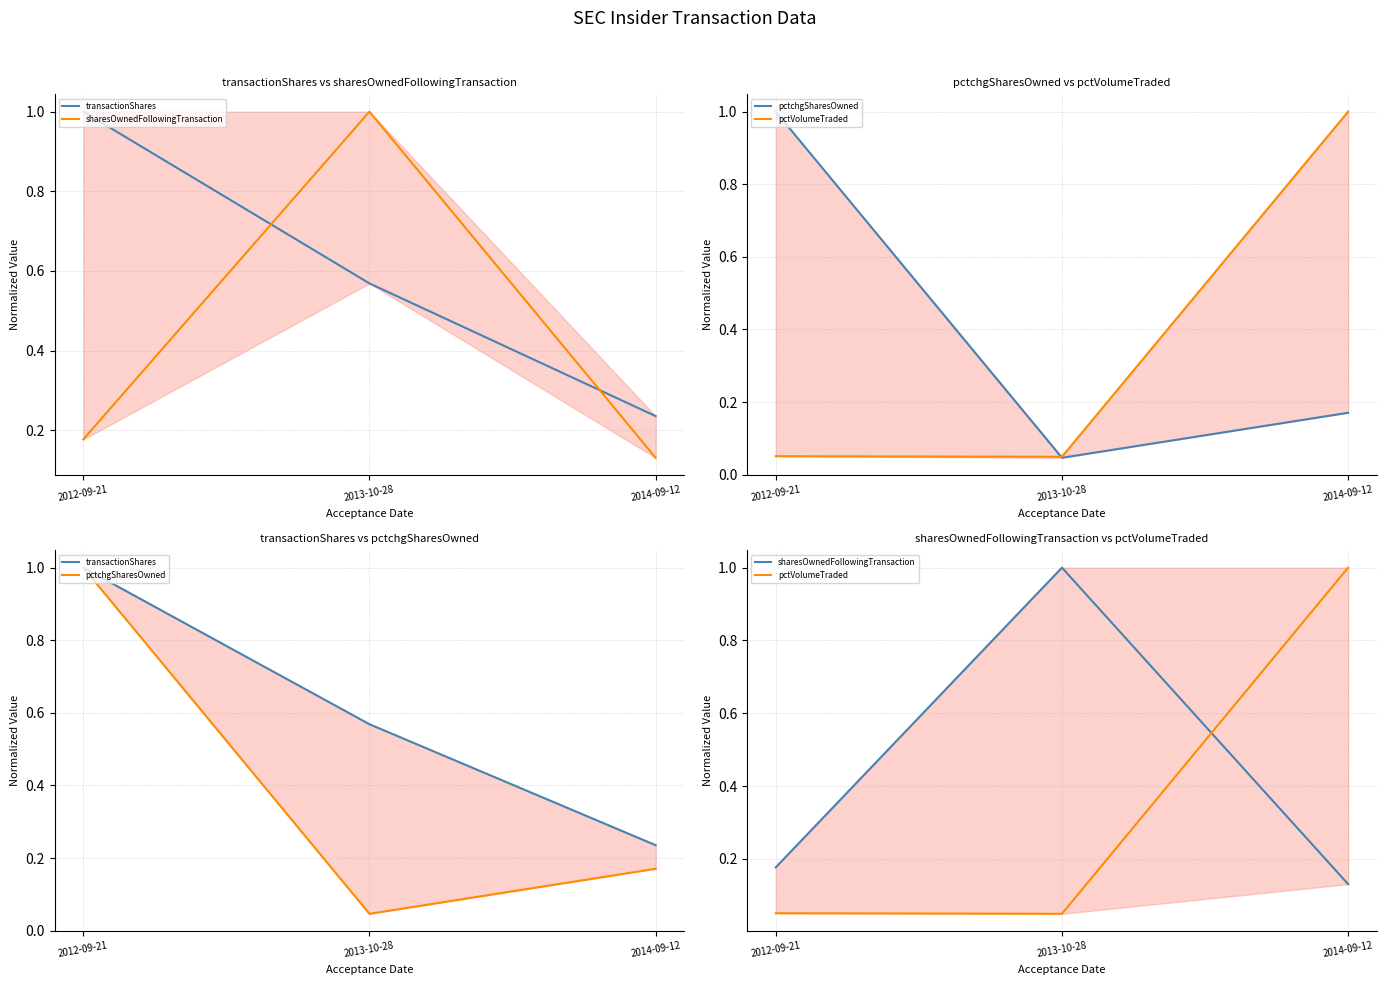

Does the chart display data point markers on the line(s)?

No